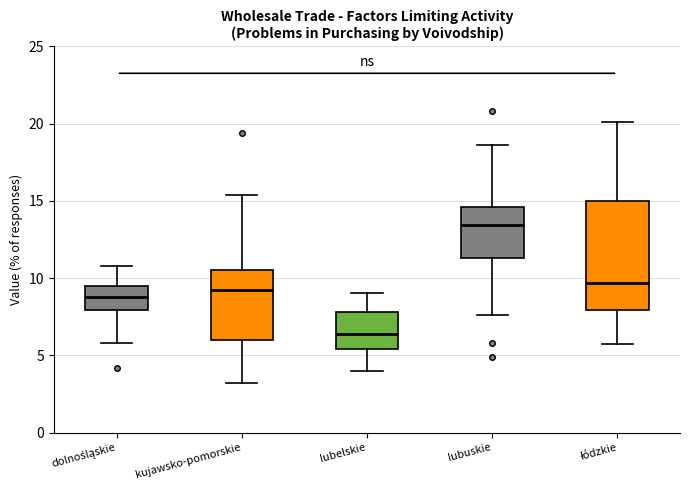

Which box's median line is the lowest?

lubelskie